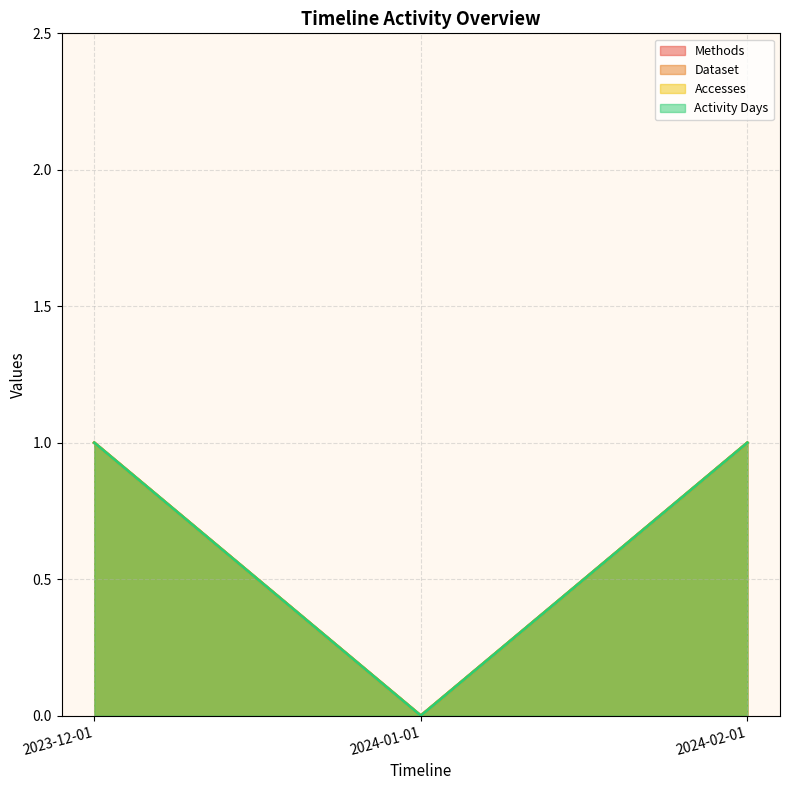

At how many categories does at least one series exceed 0?

2